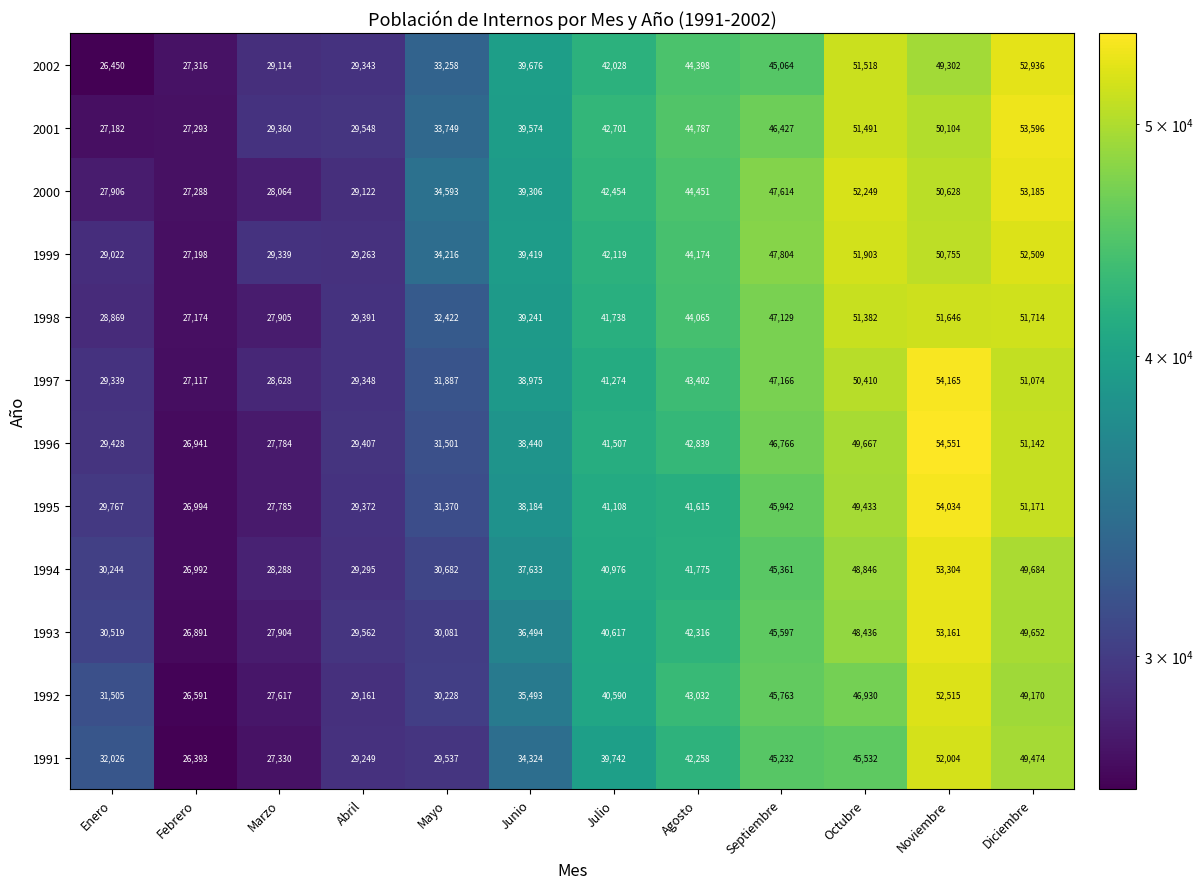

How many data points does each series have?

12